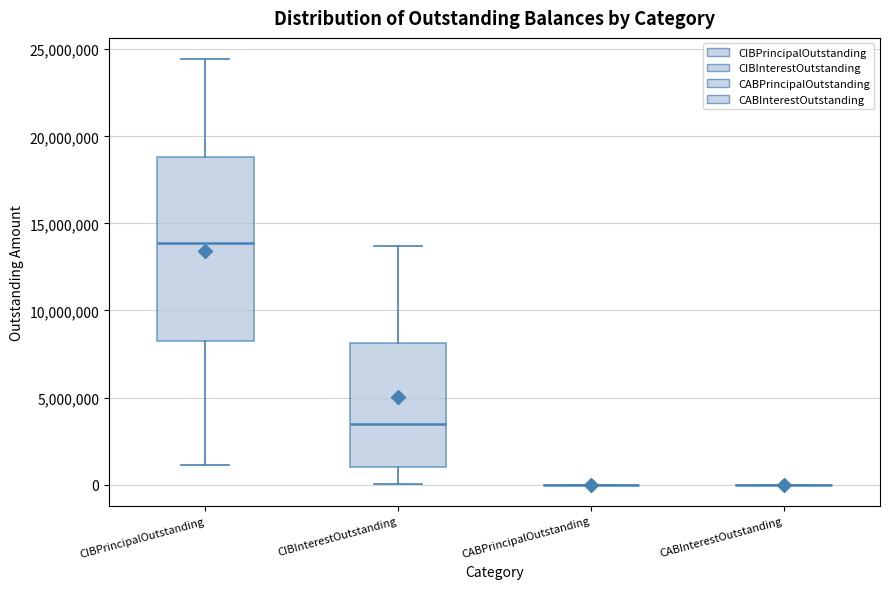

Comparing the boxes themselves (not the whiskers), which one is the tallest?

CIBPrincipalOutstanding